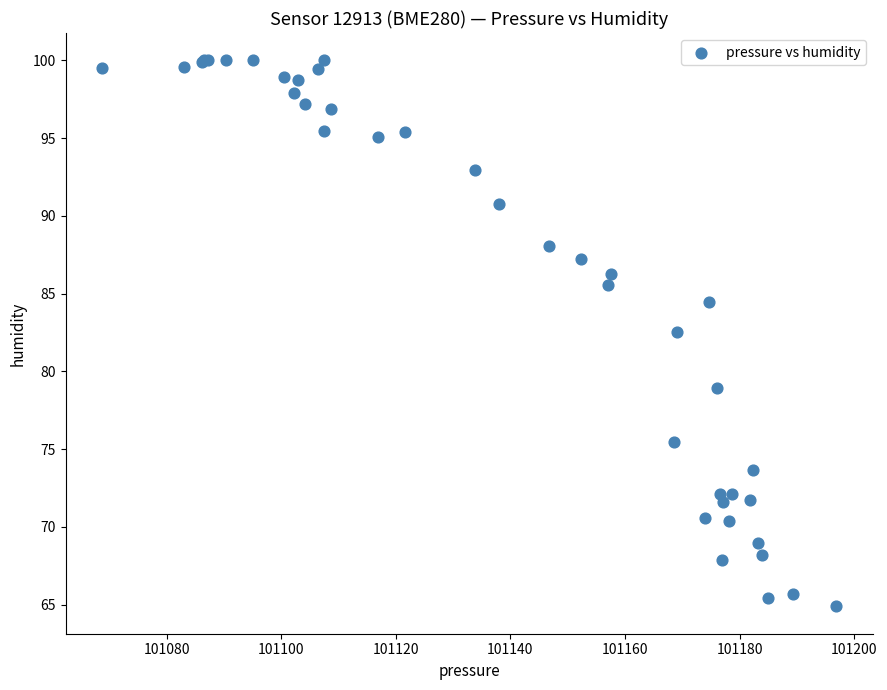

What Y value in the scatter plot is closest to 82?

82.5